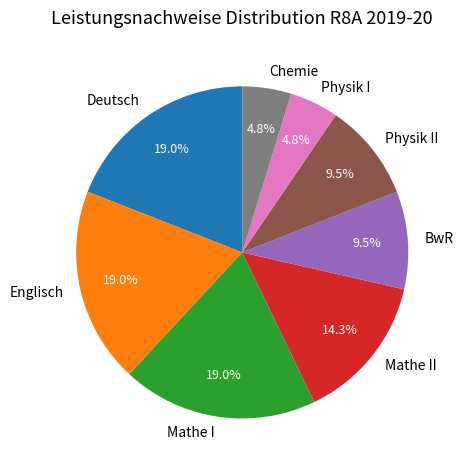

To the nearest percent, what portion does Deutsch represent?

19%